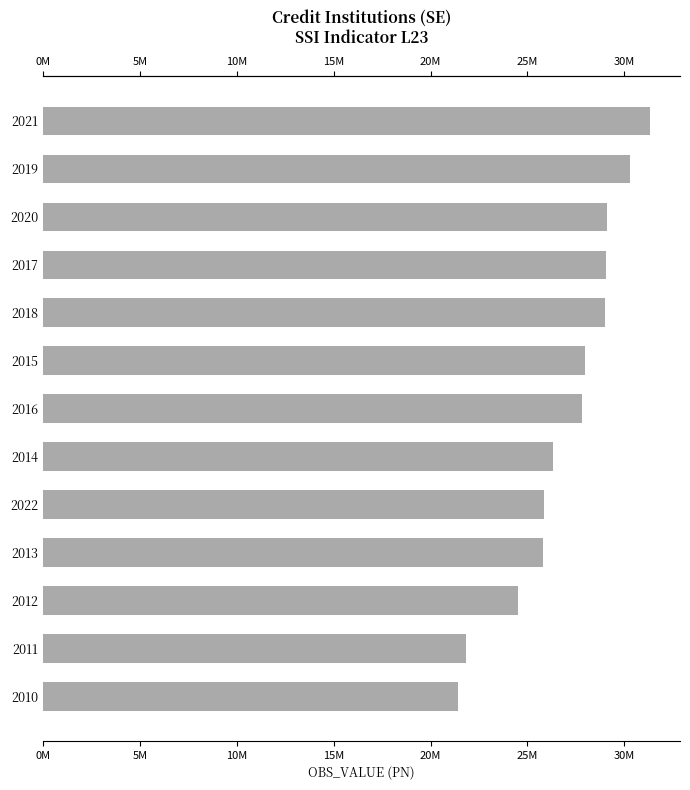

Reading left to right, extract all data points from this chart.

21439000.0	21824000.0	24536000.0	25780000.0	25843025.0	26302114.0	27811782.0	27953336.9	28975628.0	29047520.0	29098810.0	30288650.0	31306556.0